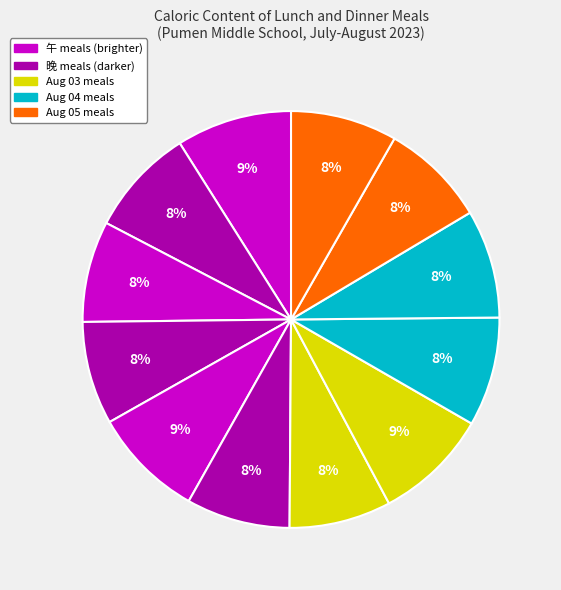

To the nearest percent, what is the average slice percentage?

8%